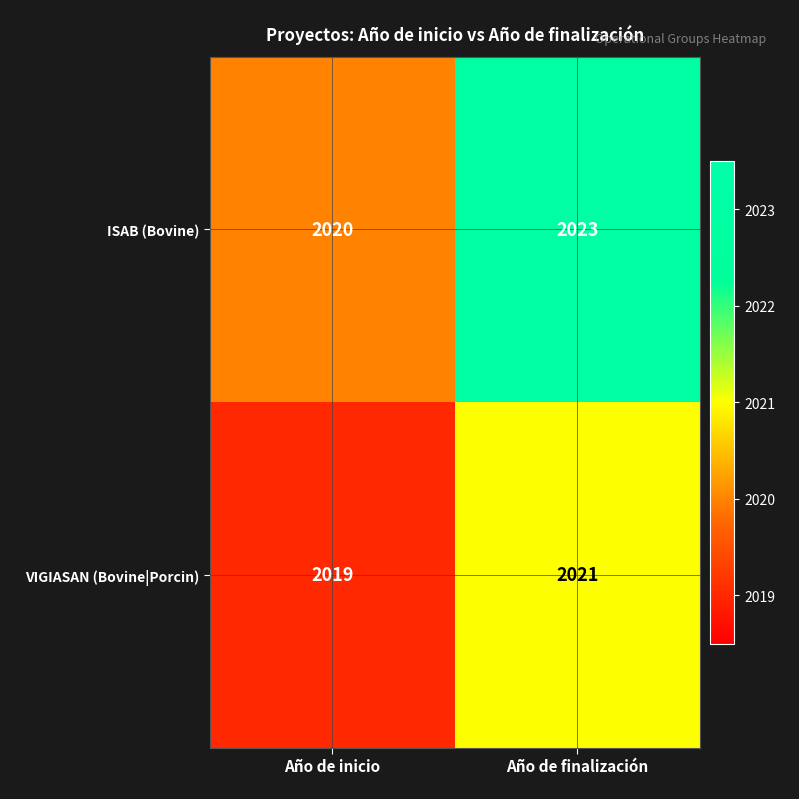

At how many categories does at least one series exceed 2021?

1